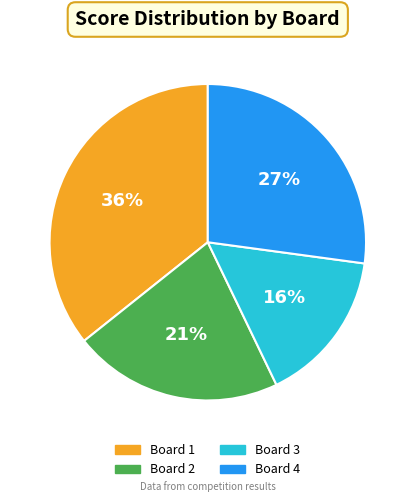

Rank the categories by value from lowest to highest.

Board 3, Board 2, Board 4, Board 1